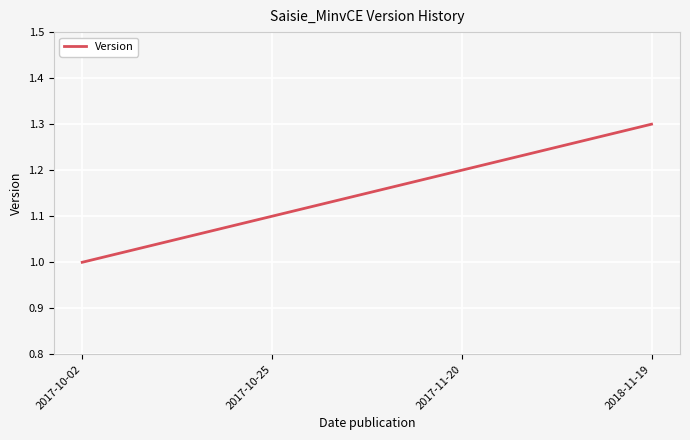

Reading left to right, list all the values displayed in this chart.

2017-10-02=1.0	2017-10-25=1.1	2017-11-20=1.2	2018-11-19=1.3